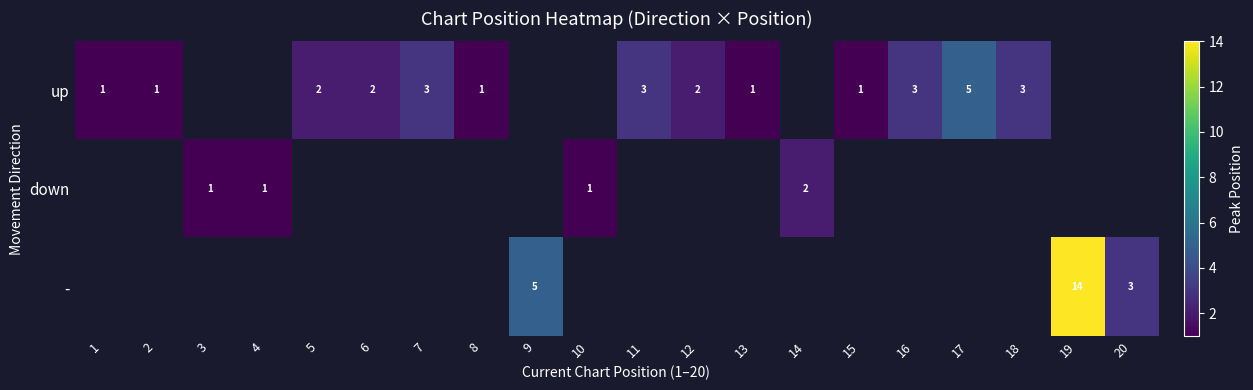

True or false: - has a value of 5 at 20.

False